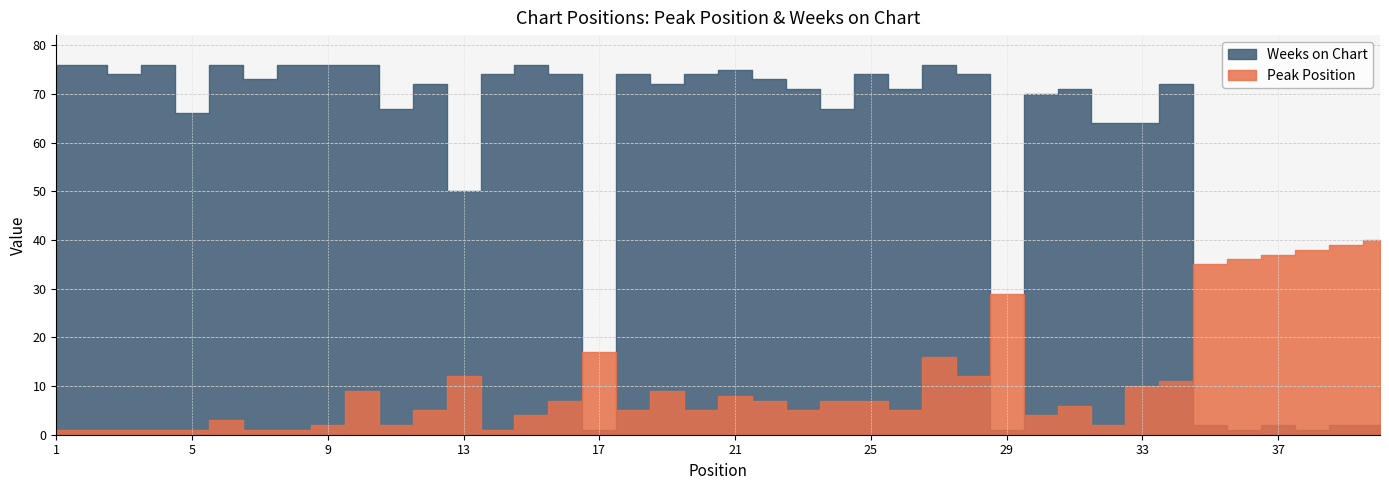

In Weeks on Chart, how many points are lower than both neighbors (excluding endpoints)?

12